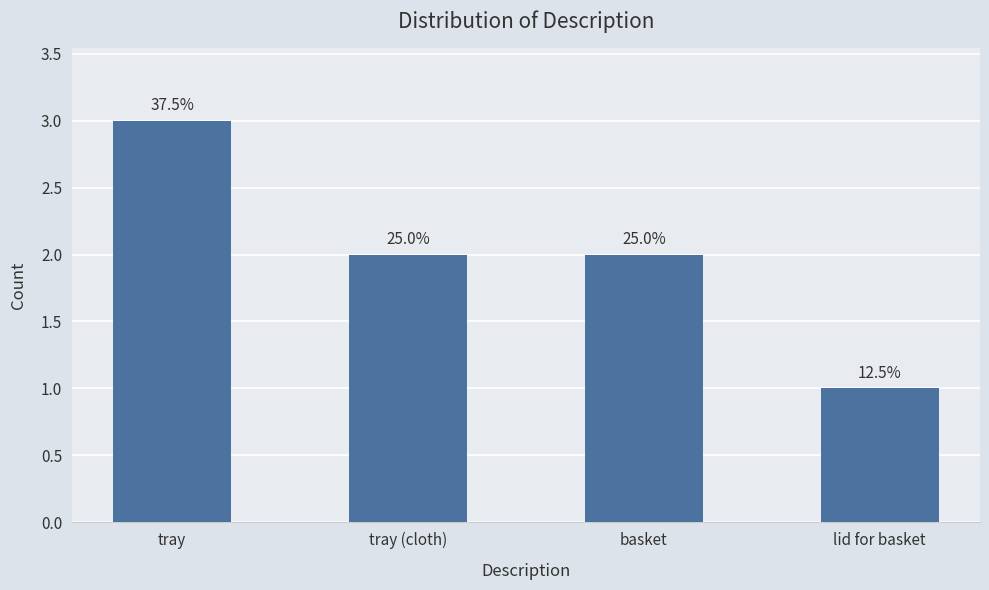

Approximately how many times larger is the value at tray compared to tray (cloth)?

1.5